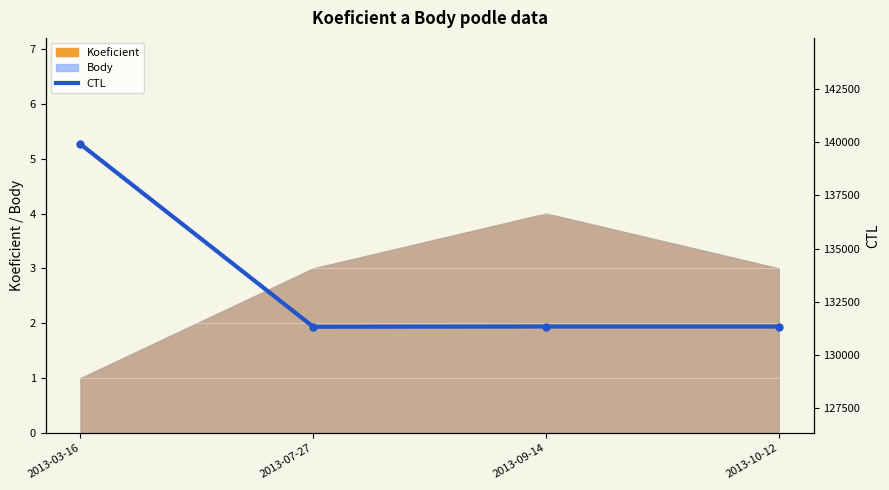

Reading left to right, transcribe all the data shown in this chart.

2013-03-16=139912	2013-07-27=131323	2013-09-14=131334	2013-10-12=131335